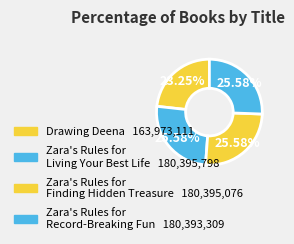

How much of the chart is everything except Zara's Rules for Record-Breaking Fun?

74.4%